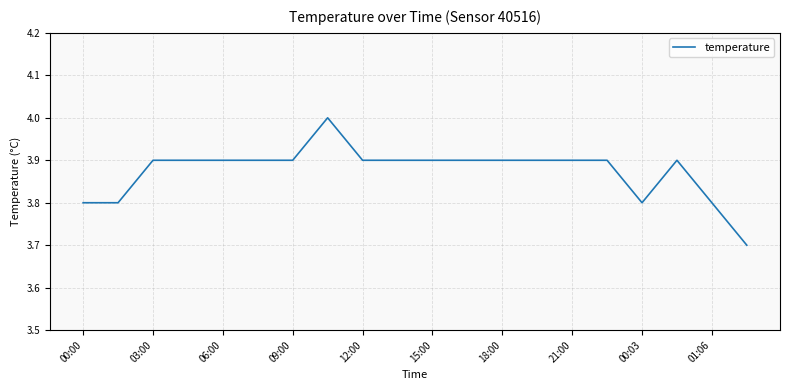

What is the minimum value shown in the chart?

3.7